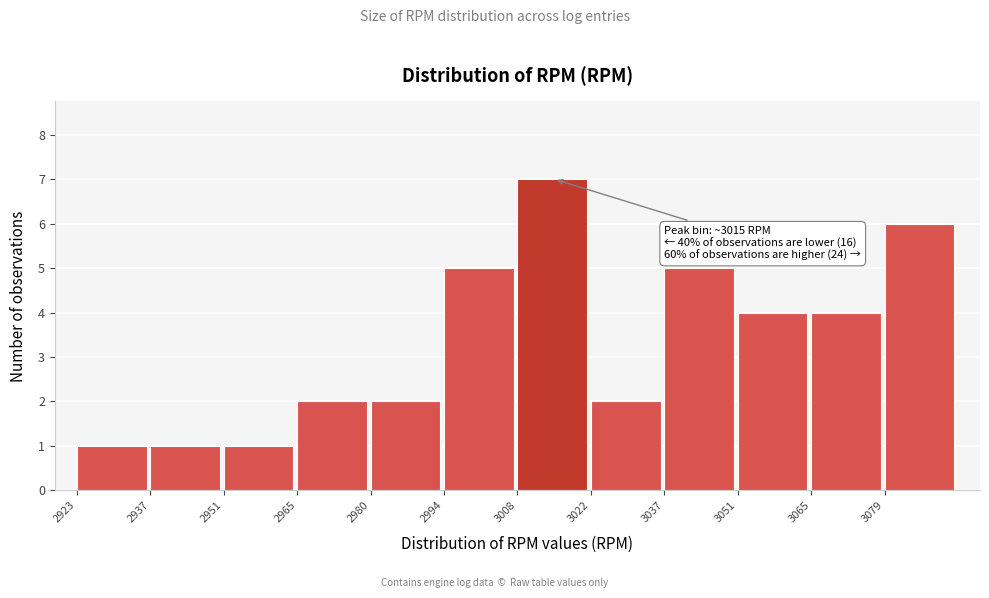

Over which range of the x-axis is the bar tallest?

3008 to 3022